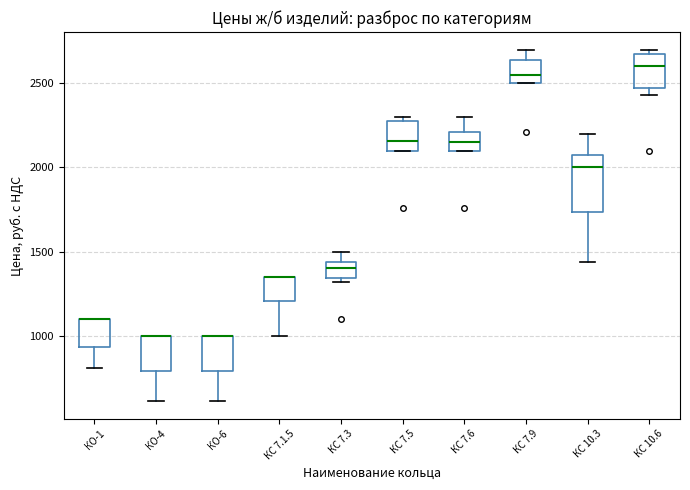

Which box is the tallest, from its lower edge to its upper edge?

КС 10.3